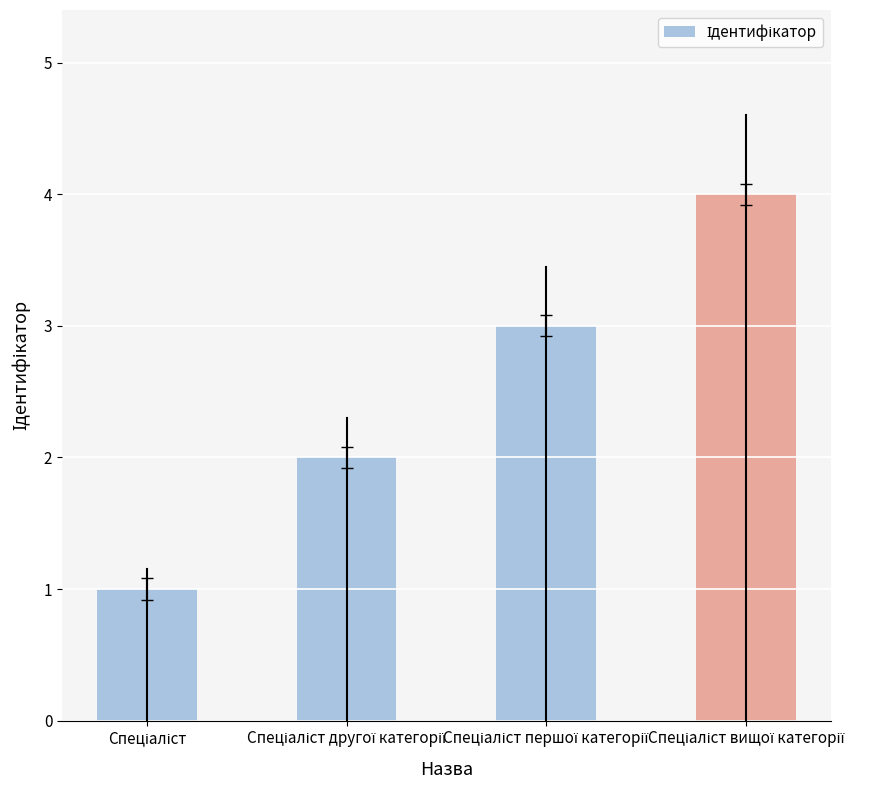

What is the maximum value shown in the chart?

4